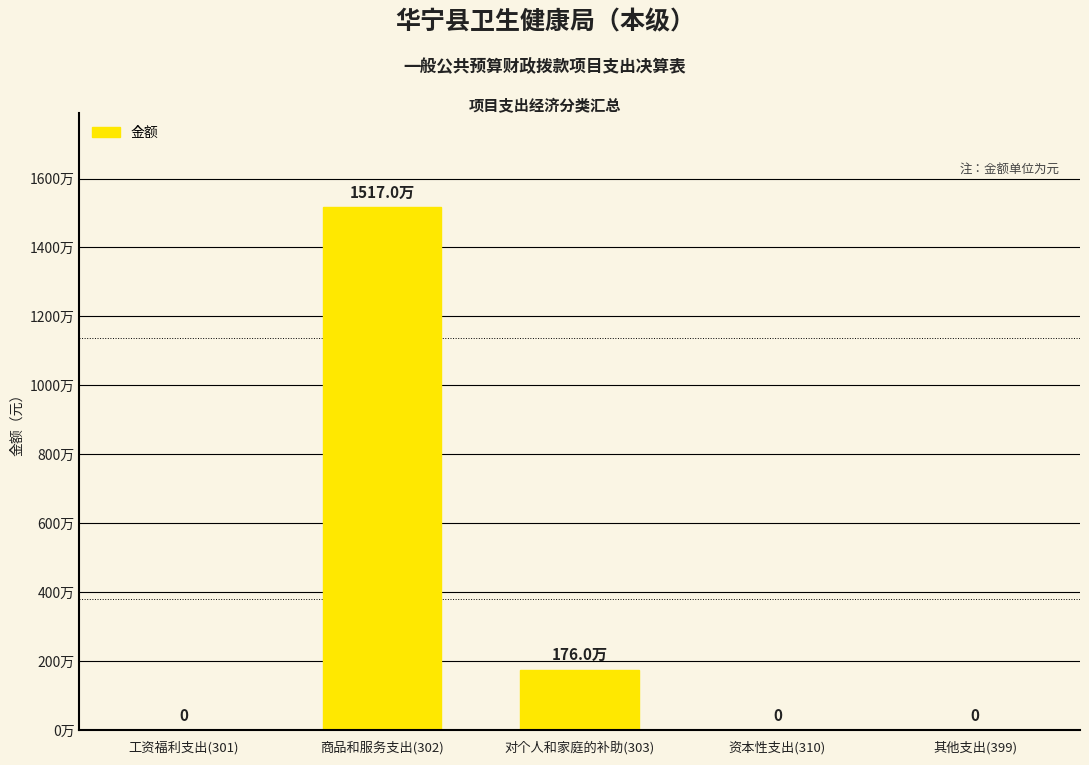

Reading left to right, list all the values displayed in this chart.

0.0	15169513.0	1759790.0	0.0	0.0